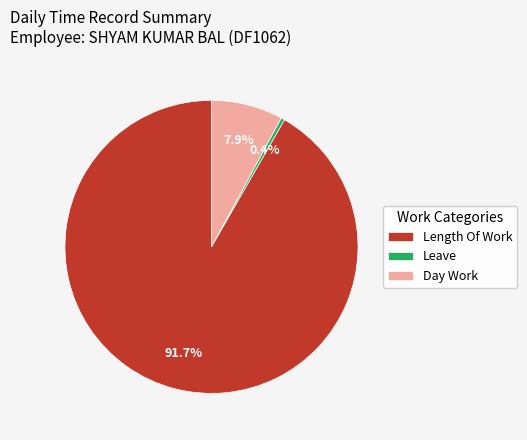

Count the number of slices in the pie.

3